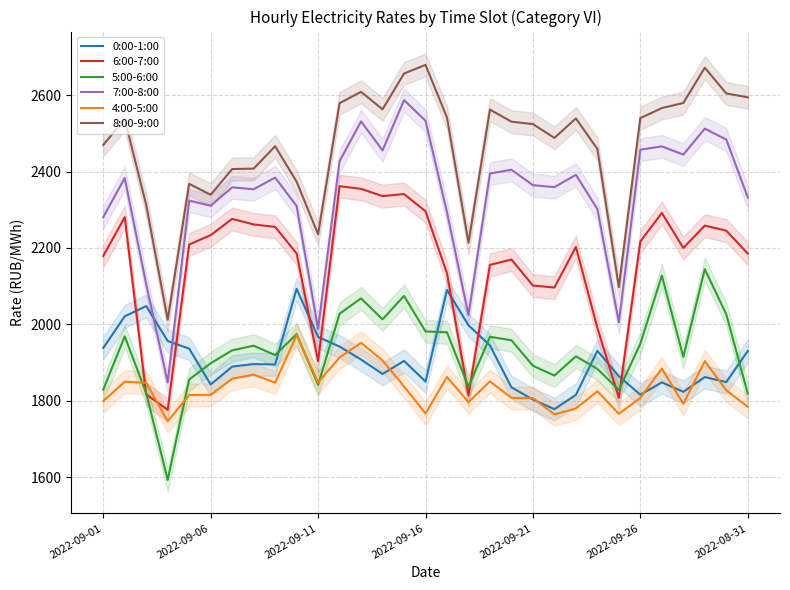

The value of 4:00-5:00 at 2022-09-26 is 1807.8. True or false?

True